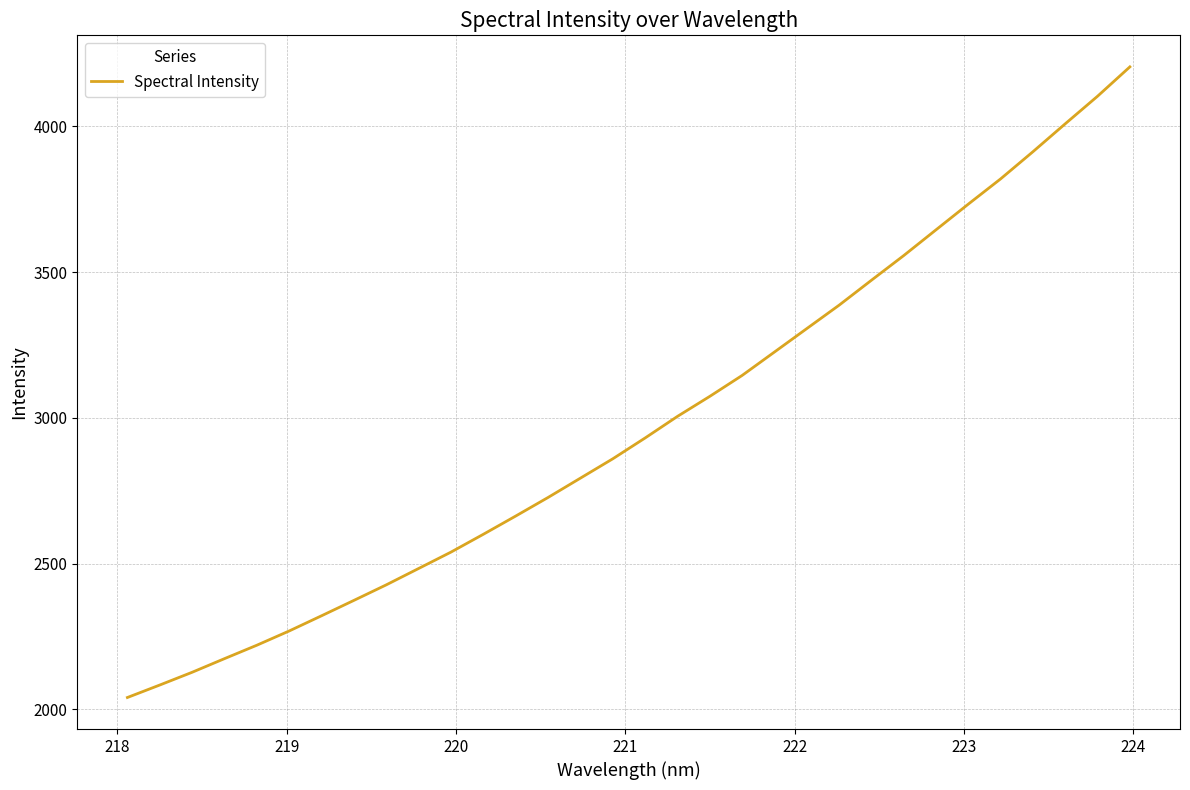

What is the greatest value displayed?

4203.6